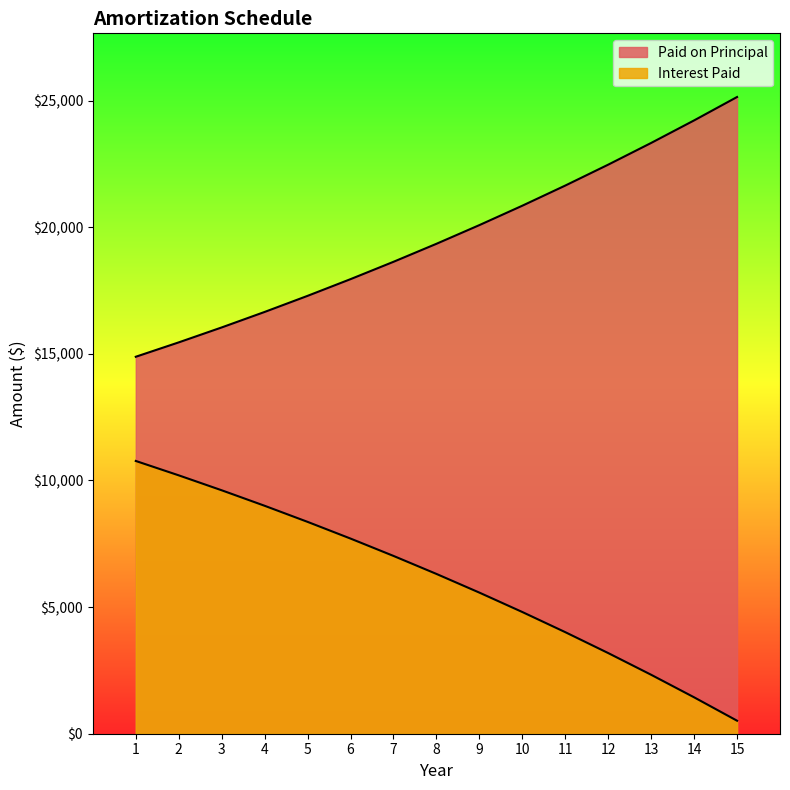

True or false: Interest Paid and Paid on Principal cross at least once.

False